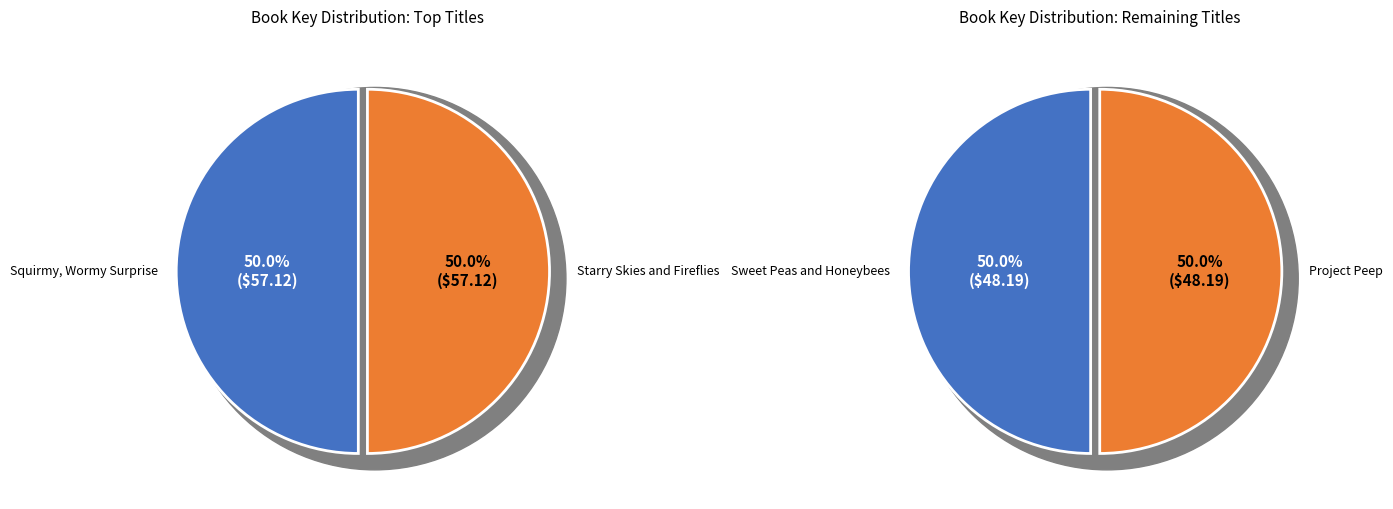

Combined, do Sweet Peas and Honeybees and Starry Skies and Fireflies account for over 50%?

No